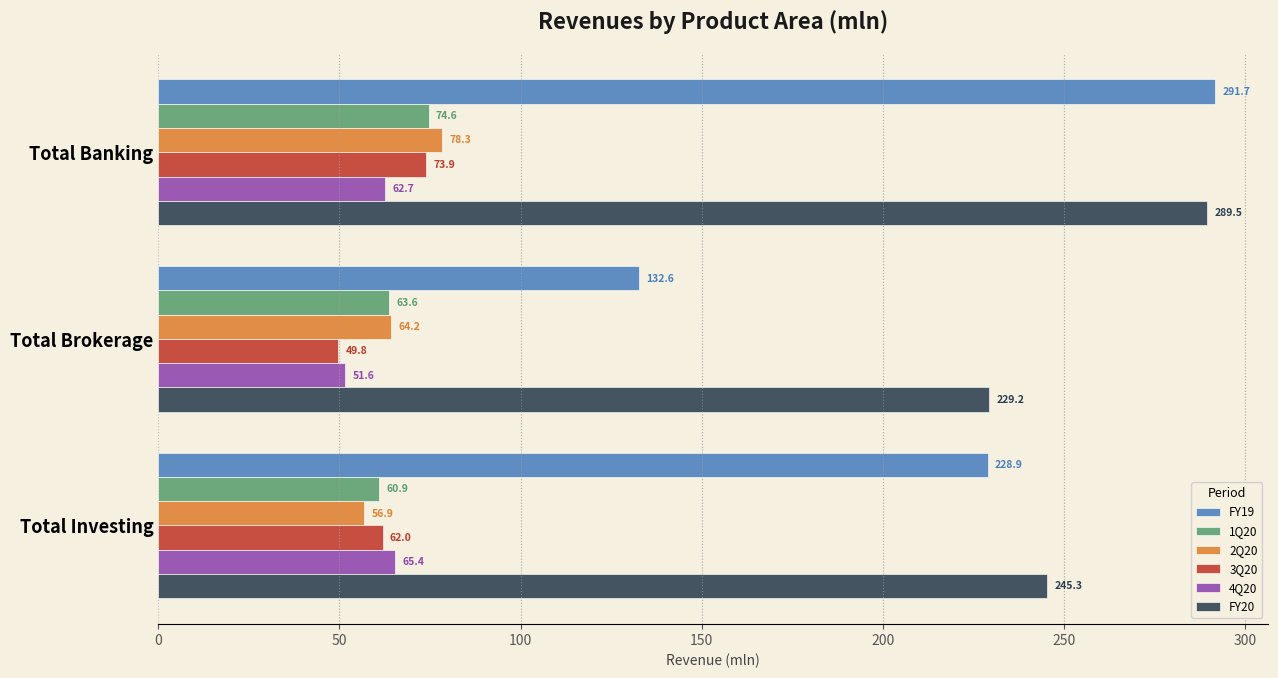

What is the highest value of the FY20 series?

289.5